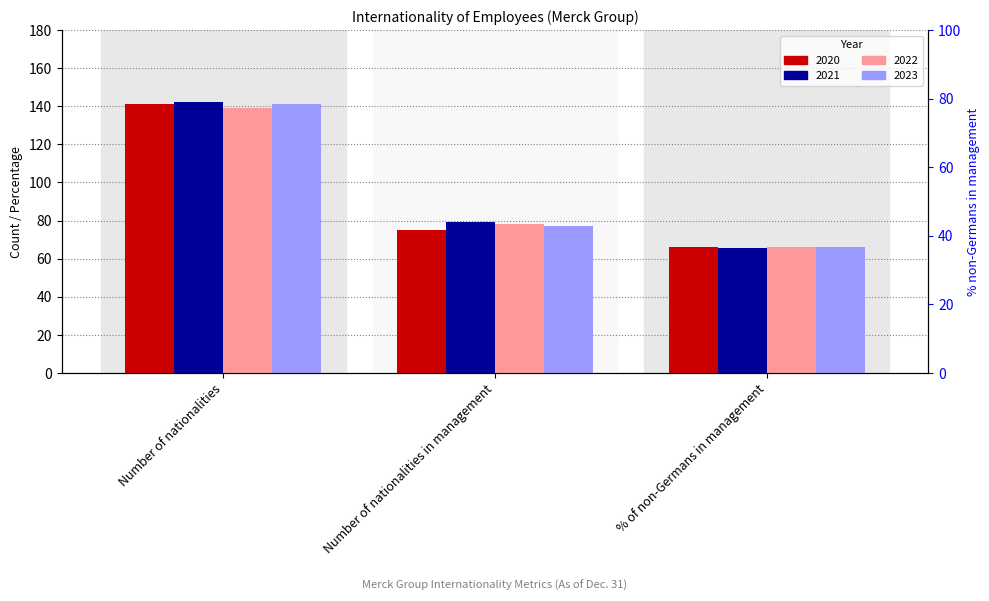

Rank the categories by 2022 value from lowest to highest.

% of non-Germans in management, Number of nationalities in management, Number of nationalities